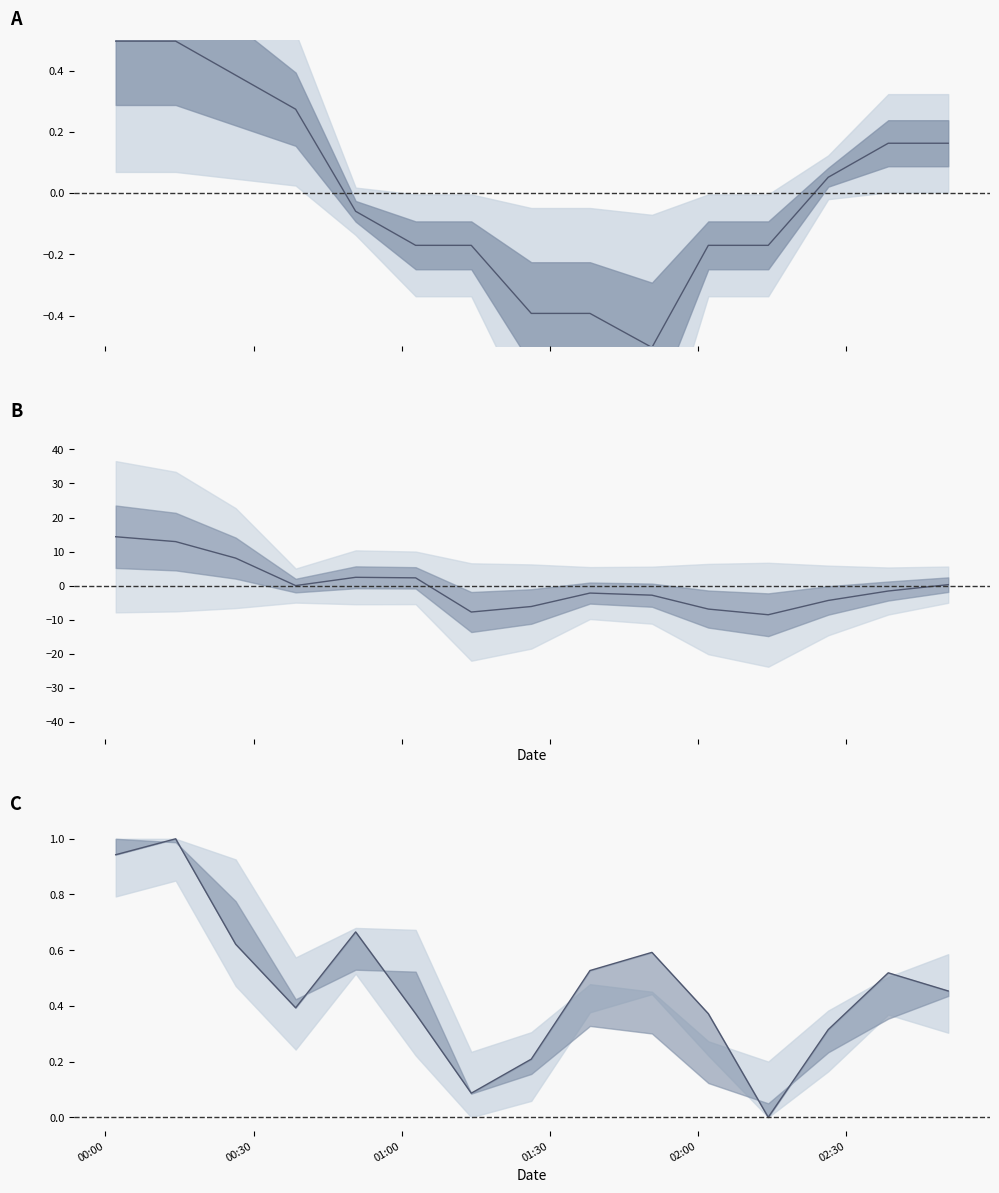

What is the sum of the Temp values at 01:30 and 00:00?

0.8